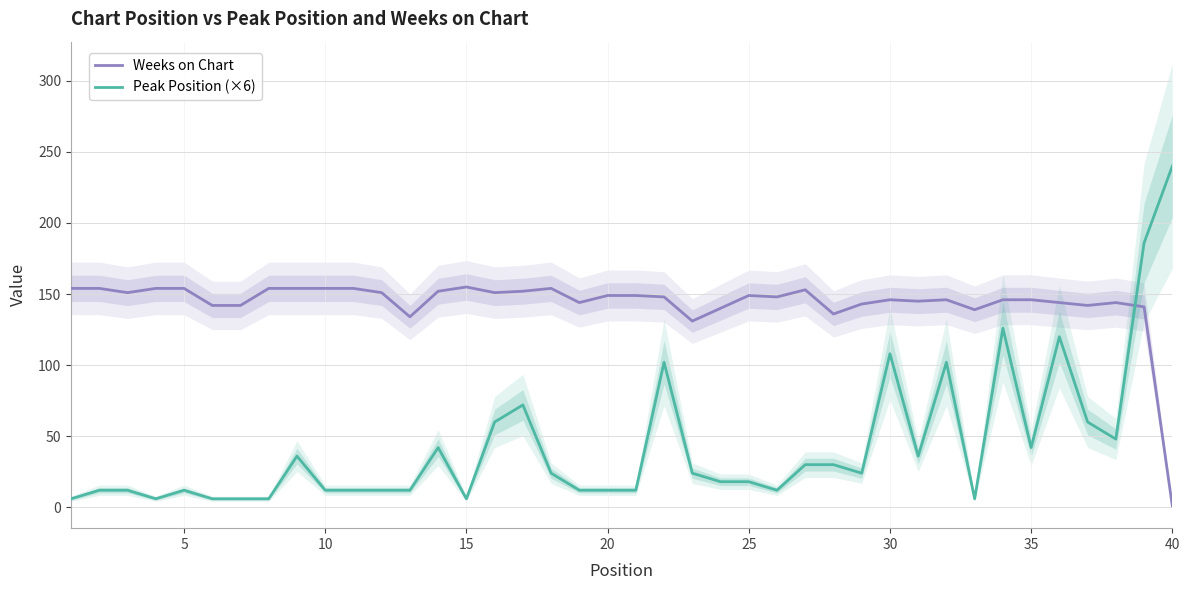

Which series has the widest spread of values?

Peak Position (×6)